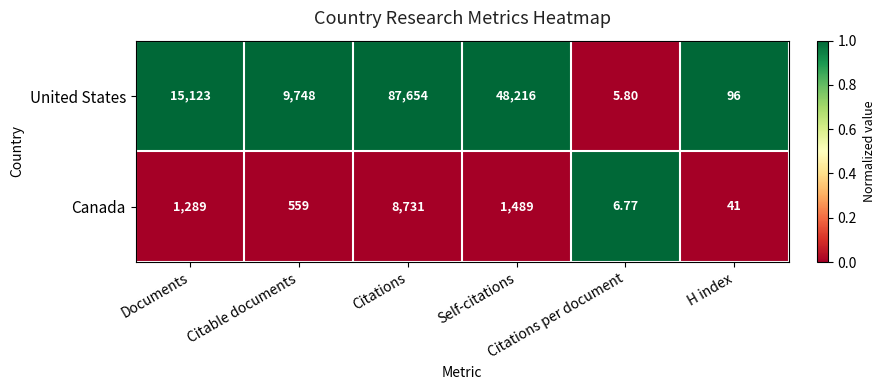

What is the difference between the highest and lowest values at Self-citations?

46727.0